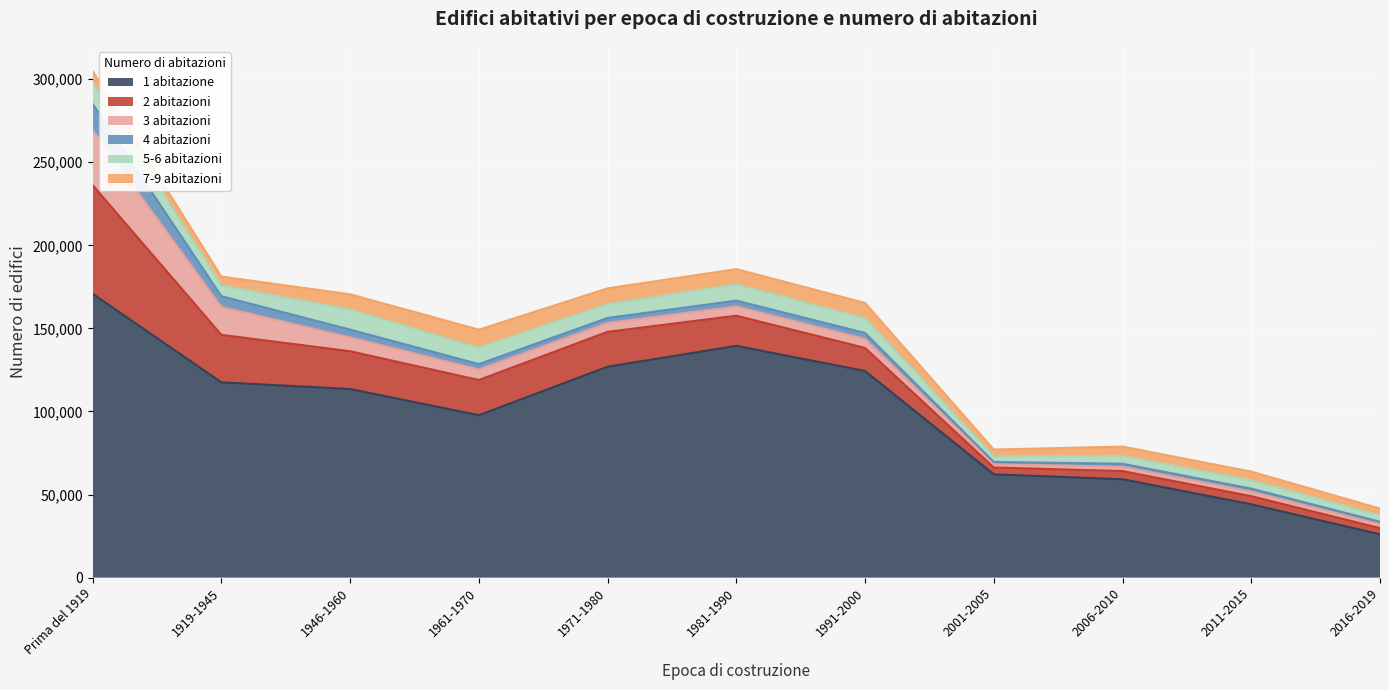

Rank the categories by 7-9 abitazioni value from lowest to highest.

2001-2005, 2016-2019, 2011-2015, 1919-1945, 2006-2010, Prima del 1919, 1991-2000, 1946-1960, 1981-1990, 1971-1980, 1961-1970